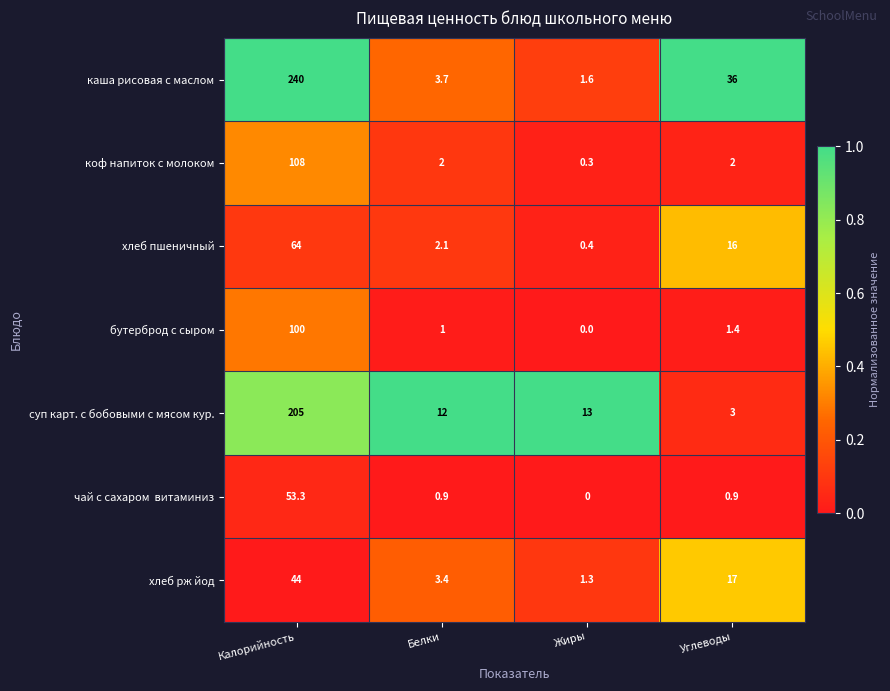

Rank the categories by каша рисовая с маслом value from highest to lowest.

Калорийность, Углеводы, Белки, Жиры